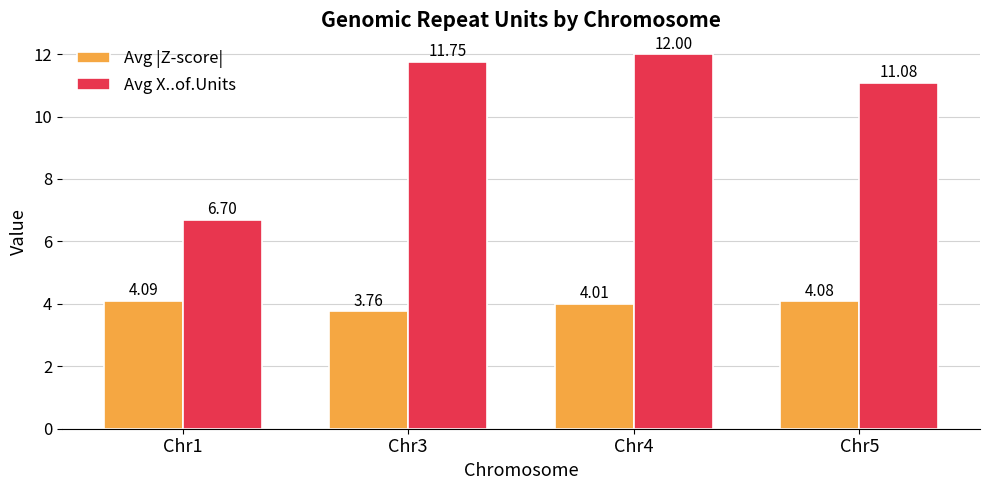

What is the average value of the Avg X..of.Units series?

10.4